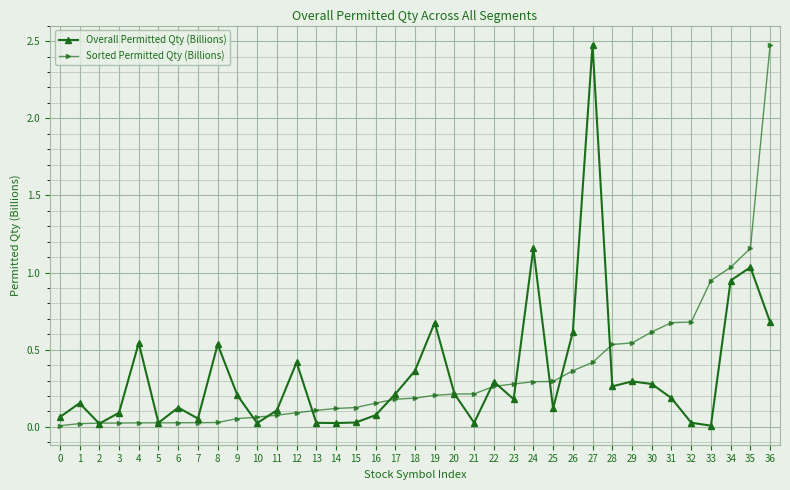

Which series changed the most between 5 and 30?

Sorted Permitted Qty (Billions)